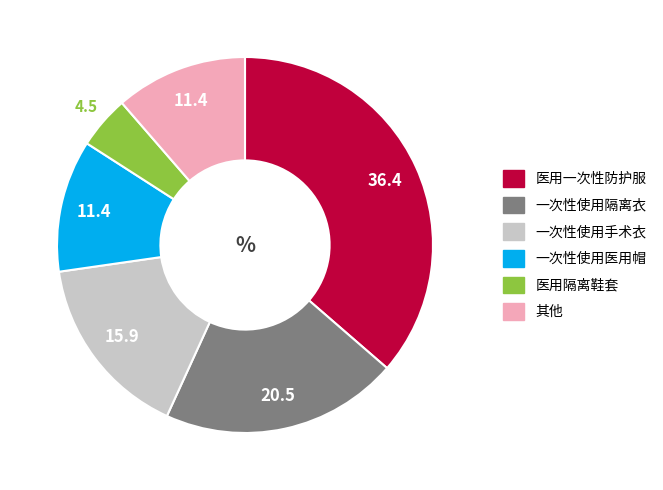

Is it true that 一次性使用隔离衣 is 10% of the pie?

False